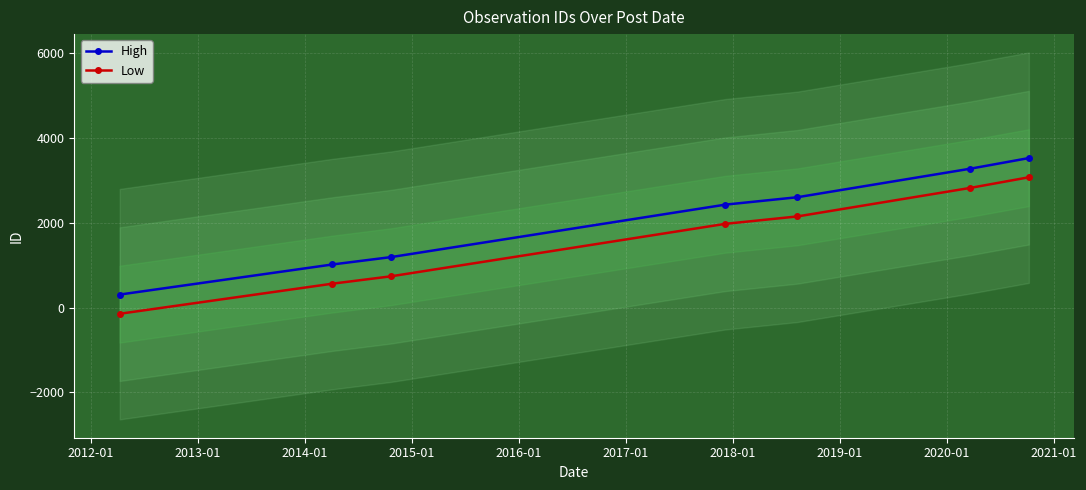

True or false: High and Low intersect in this chart.

False